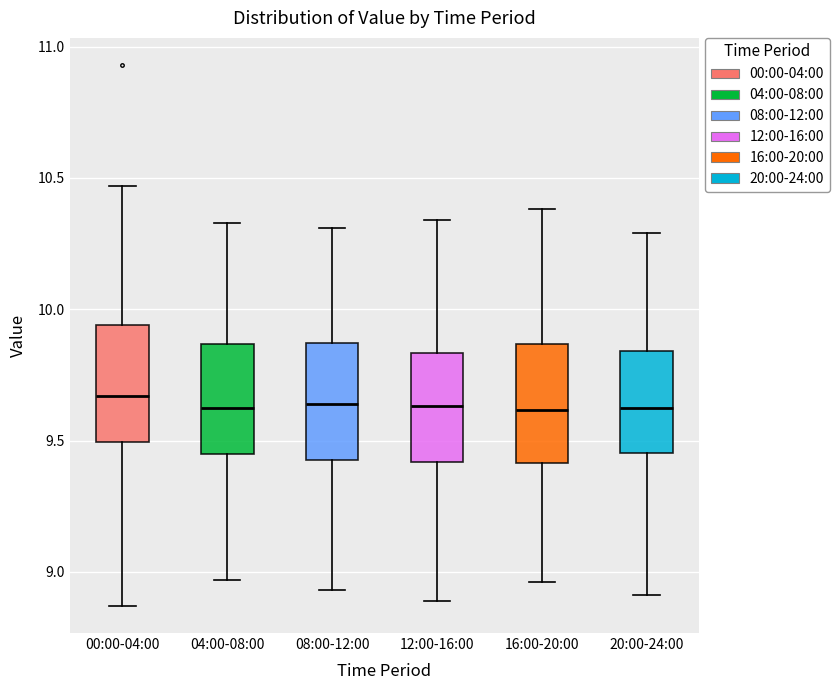

Reading left to right, transcribe this box plot: for each box, give where its median line is, the range the box spans, and where its two whiskers end, as read against the y-axis. The values are not printed on the chart, so give them approximately, as read against the axis.

00:00-04:00: median 9.65, box 9.50 to 9.95, whiskers 8.85 to 10.45
04:00-08:00: median 9.65, box 9.45 to 9.85, whiskers 8.95 to 10.35
08:00-12:00: median 9.65, box 9.45 to 9.85, whiskers 8.95 to 10.30
12:00-16:00: median 9.65, box 9.40 to 9.85, whiskers 8.90 to 10.35
16:00-20:00: median 9.60, box 9.40 to 9.85, whiskers 8.95 to 10.40
20:00-24:00: median 9.65, box 9.45 to 9.85, whiskers 8.90 to 10.30